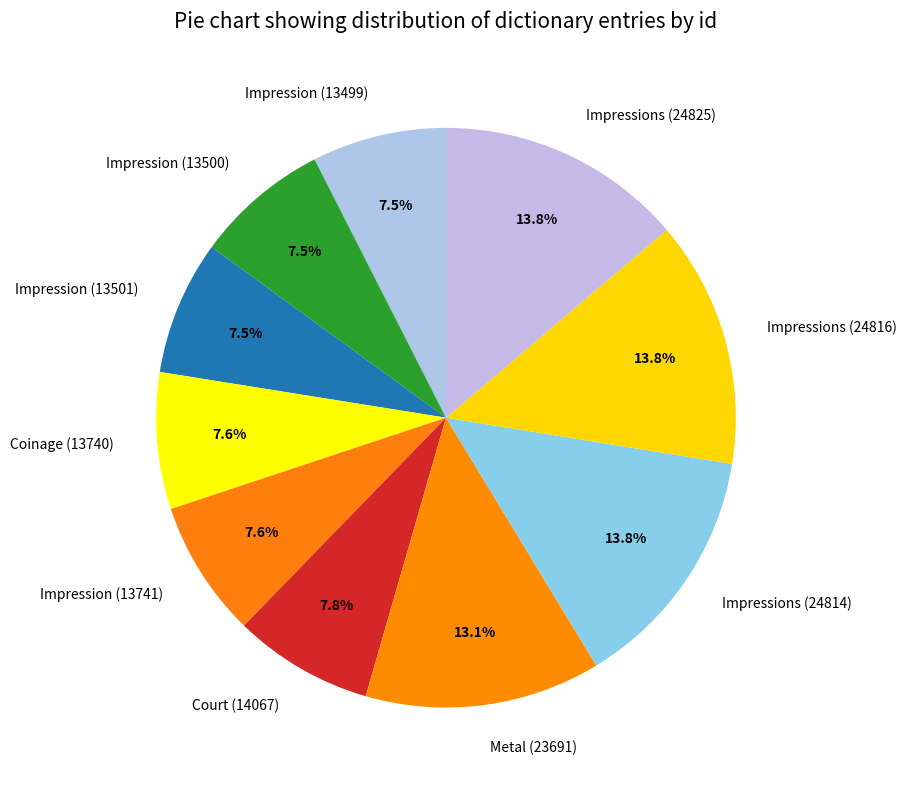

How many segments does this pie chart have?

10